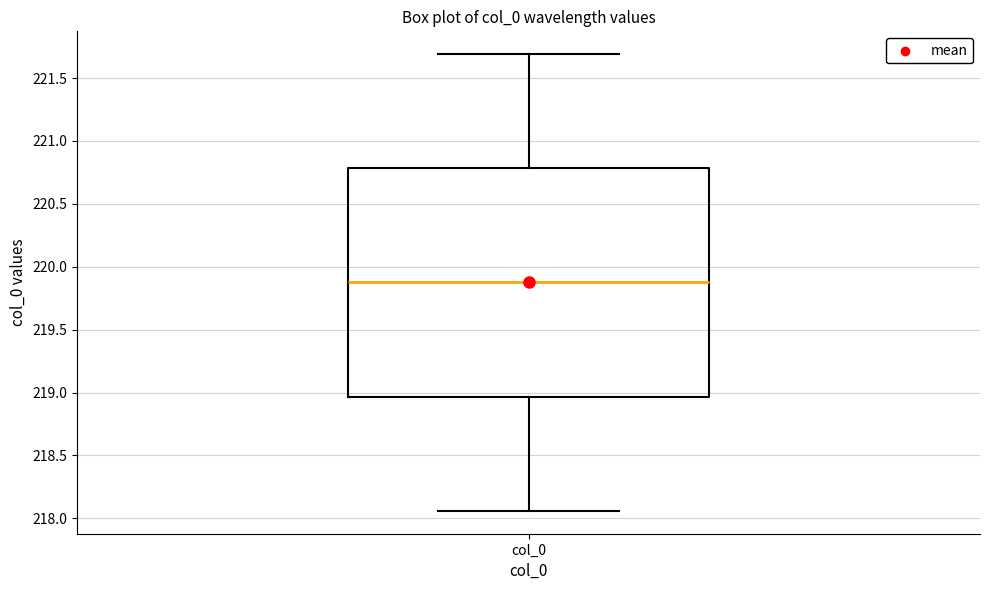

Where does the upper whisker of the box for col_0 end on the y-axis? The values are not printed on the chart, so give them approximately, as read against the axis.

221.70